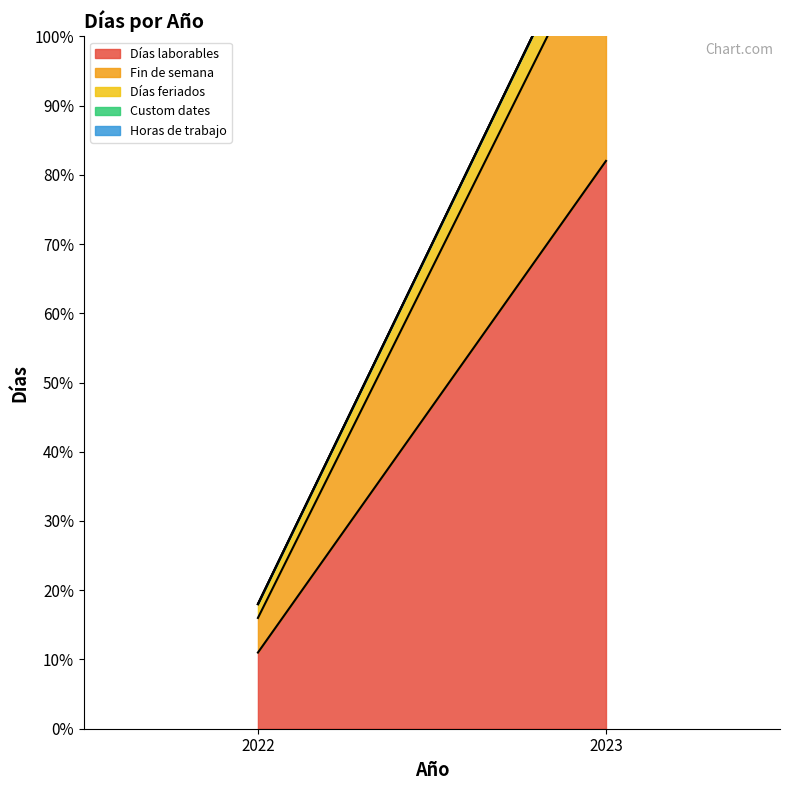

Reading right to left, extract all data points from this chart.

Días laborables: 2023=82	2022=11
Fin de semana: 2023=35	2022=5
Días feriados: 2023=5	2022=2
Custom dates: 2023=0	2022=0
Horas de trabajo: 2023=0	2022=0